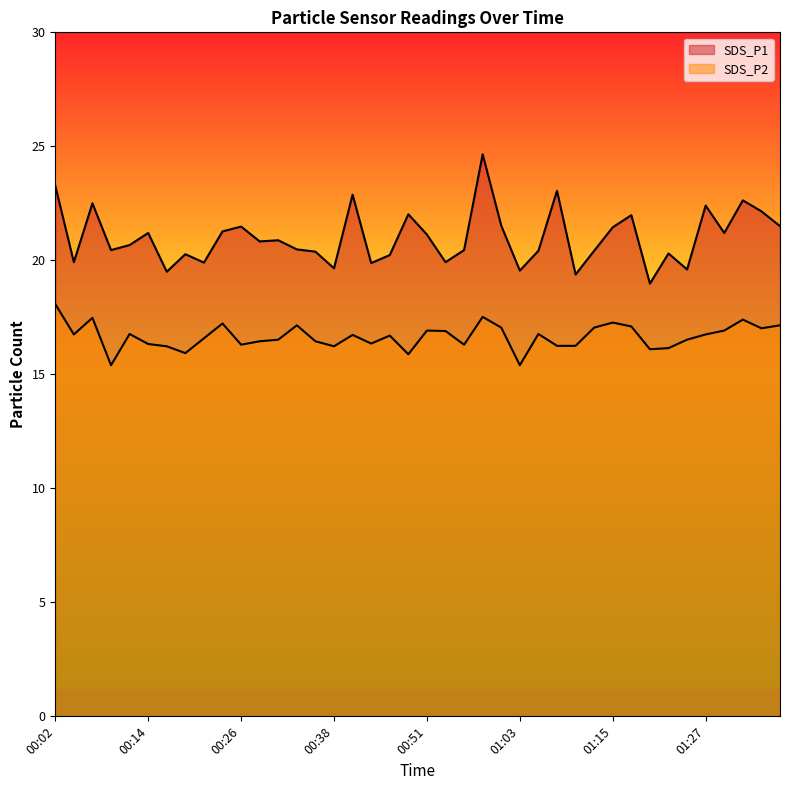

What position from the left is 00:14?

6